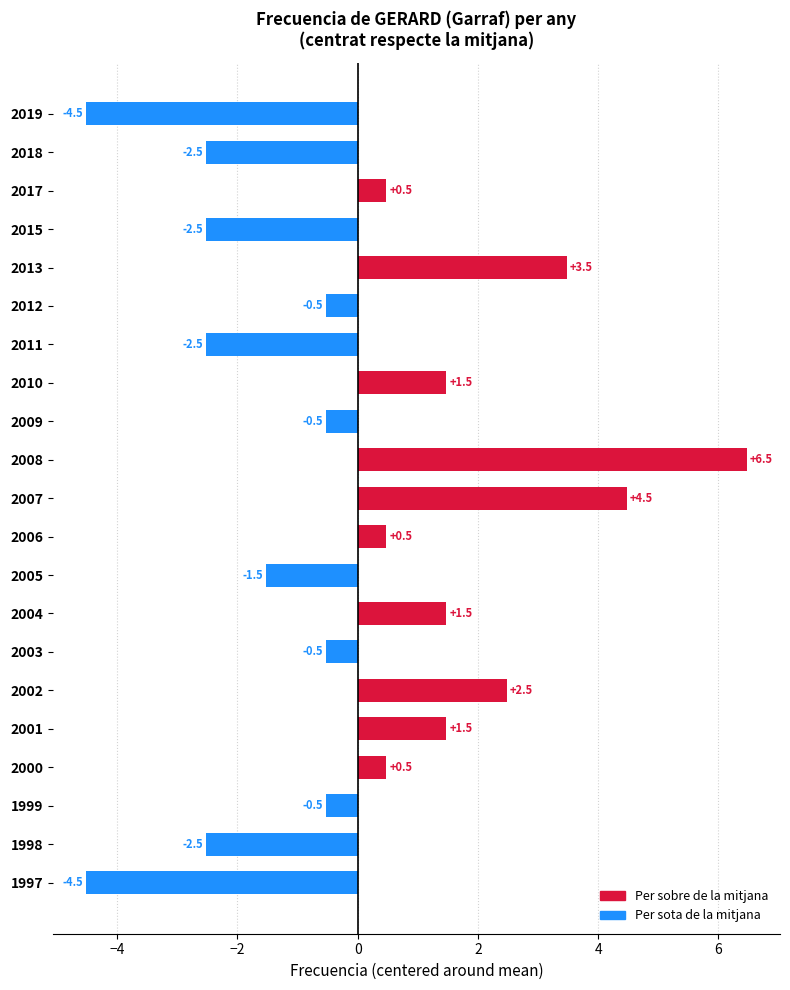

How many values are below 0?

11